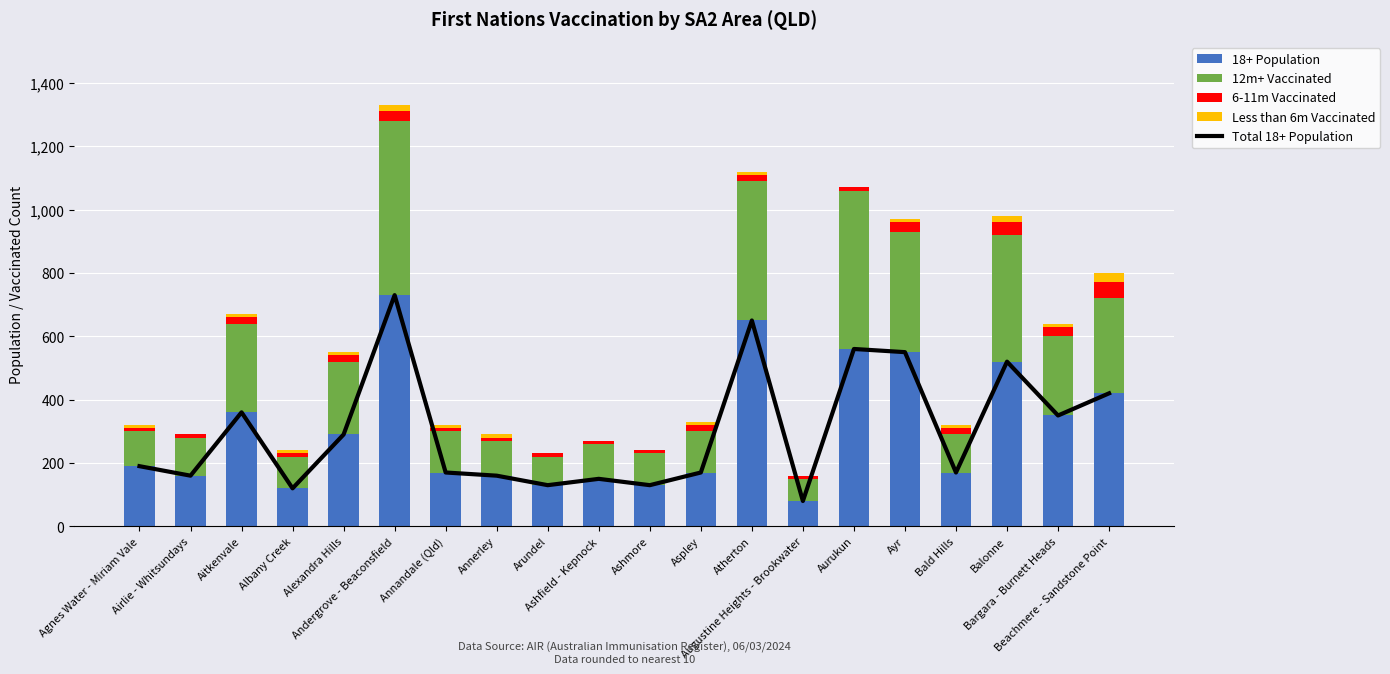

List the labels in order of 18+ Population value, smallest first.

Augustine Heights - Brookwater, Albany Creek, Arundel, Ashmore, Ashfield - Kepnock, Airlie - Whitsundays, Annerley, Annandale (Qld), Aspley, Bald Hills, Agnes Water - Miriam Vale, Alexandra Hills, Bargara - Burnett Heads, Aitkenvale, Beachmere - Sandstone Point, Balonne, Ayr, Aurukun, Atherton, Andergrove - Beaconsfield